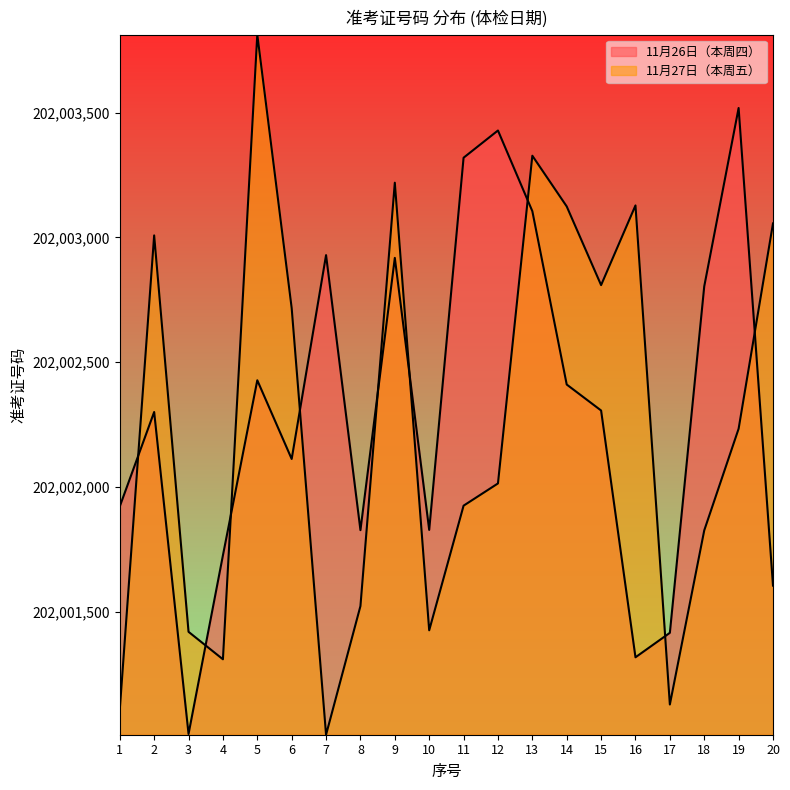

At which label does 11月26日（本周四） first exceed 202002307?

5